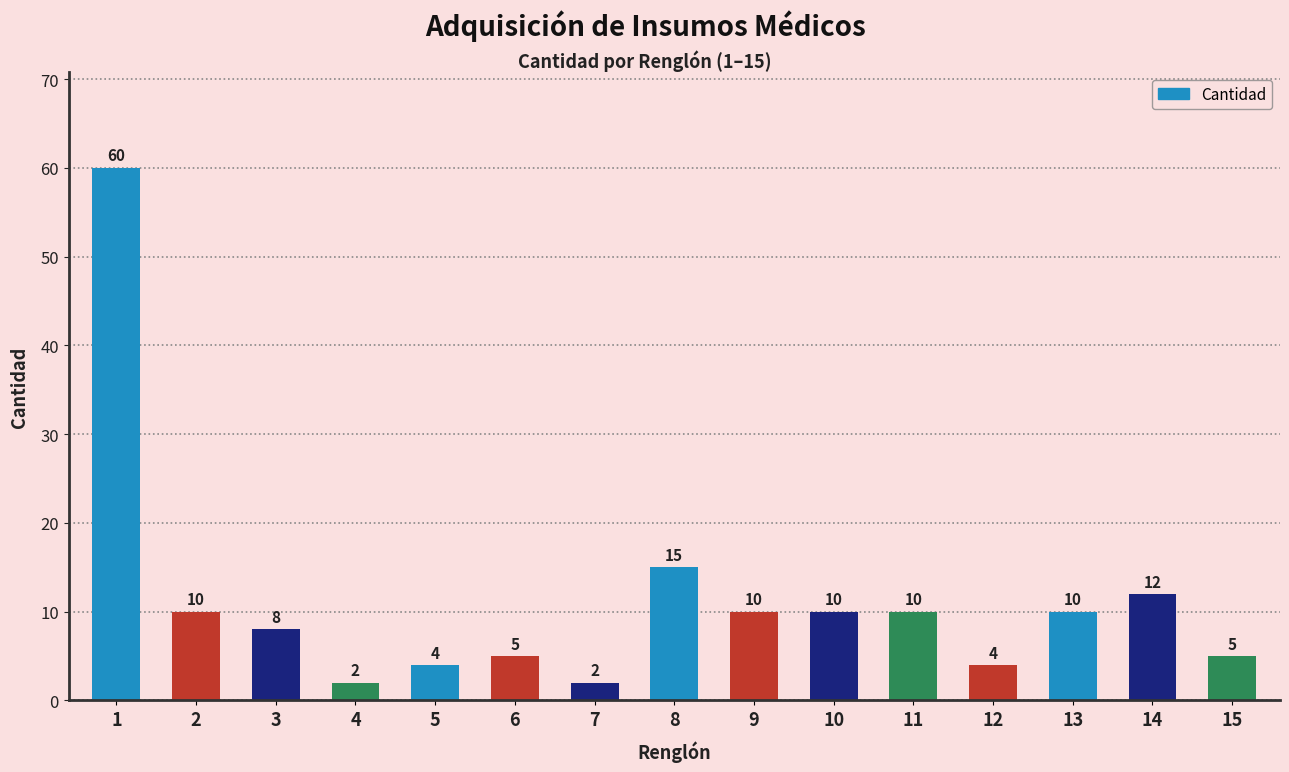

What is the value of the 10th bar from the left?

10